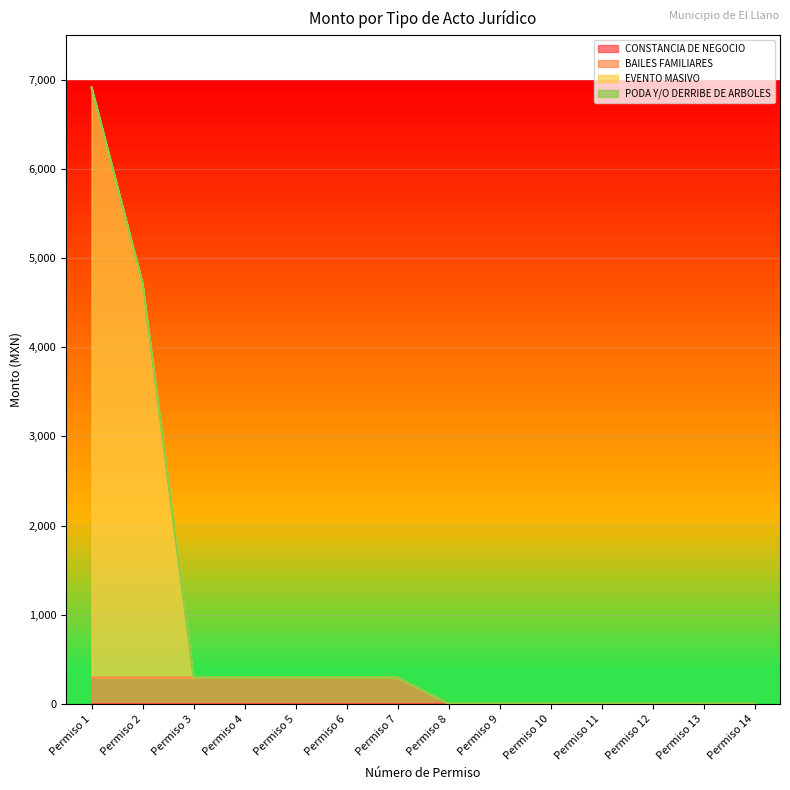

At which label is BAILES FAMILIARES closest to 147?

Permiso 1